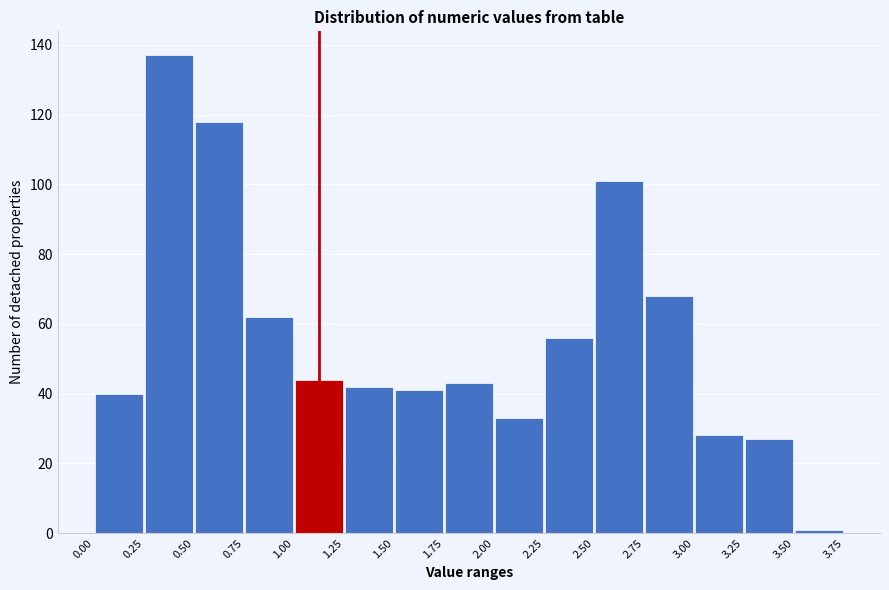

Reading left to right, list every bar in this chart as the range it spans on the x-axis followed by its height. The values are not printed on the chart, so give them approximately, as read against the axis.

0.00 to 0.25: 40
0.25 to 0.50: 138
0.50 to 0.75: 118
0.75 to 1.00: 62
1.00 to 1.25: 44
1.25 to 1.50: 42
1.50 to 1.75: 42
1.75 to 2.00: 44
2.00 to 2.25: 34
2.25 to 2.50: 56
2.50 to 2.75: 102
2.75 to 3.00: 68
3.00 to 3.25: 28
3.25 to 3.50: 28
3.50 to 3.75: under 2